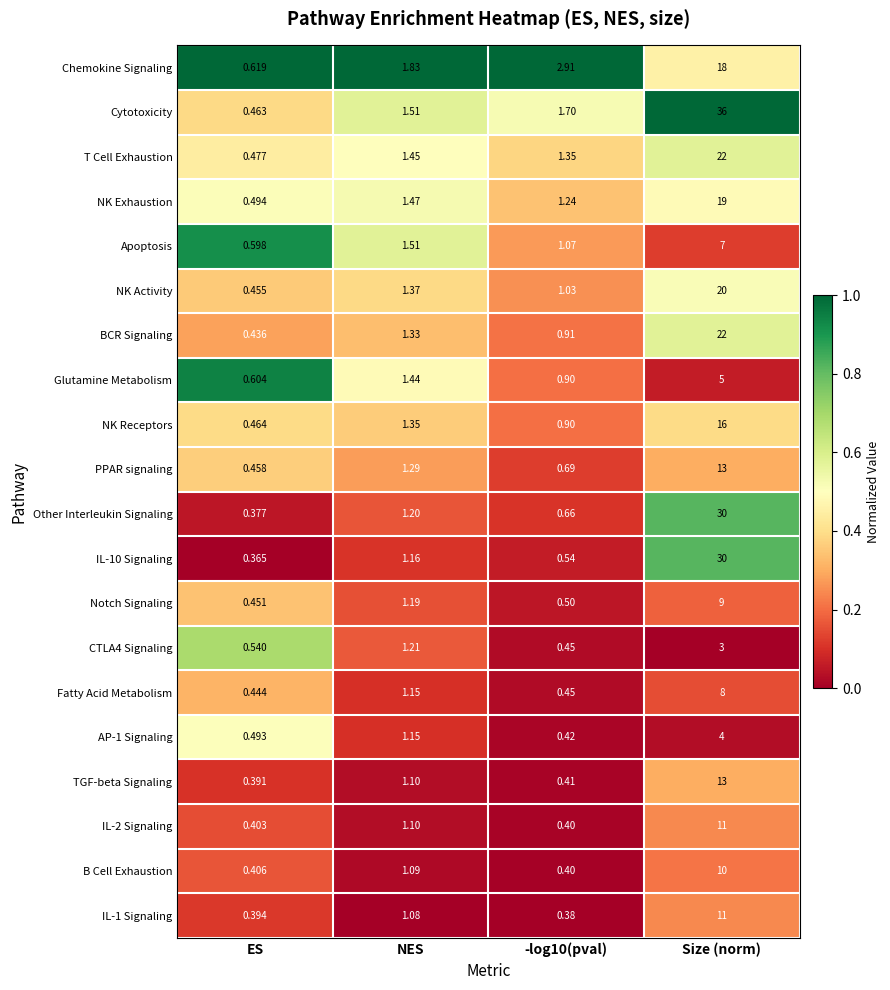

Which series has the largest range (max minus min)?

Cytotoxicity